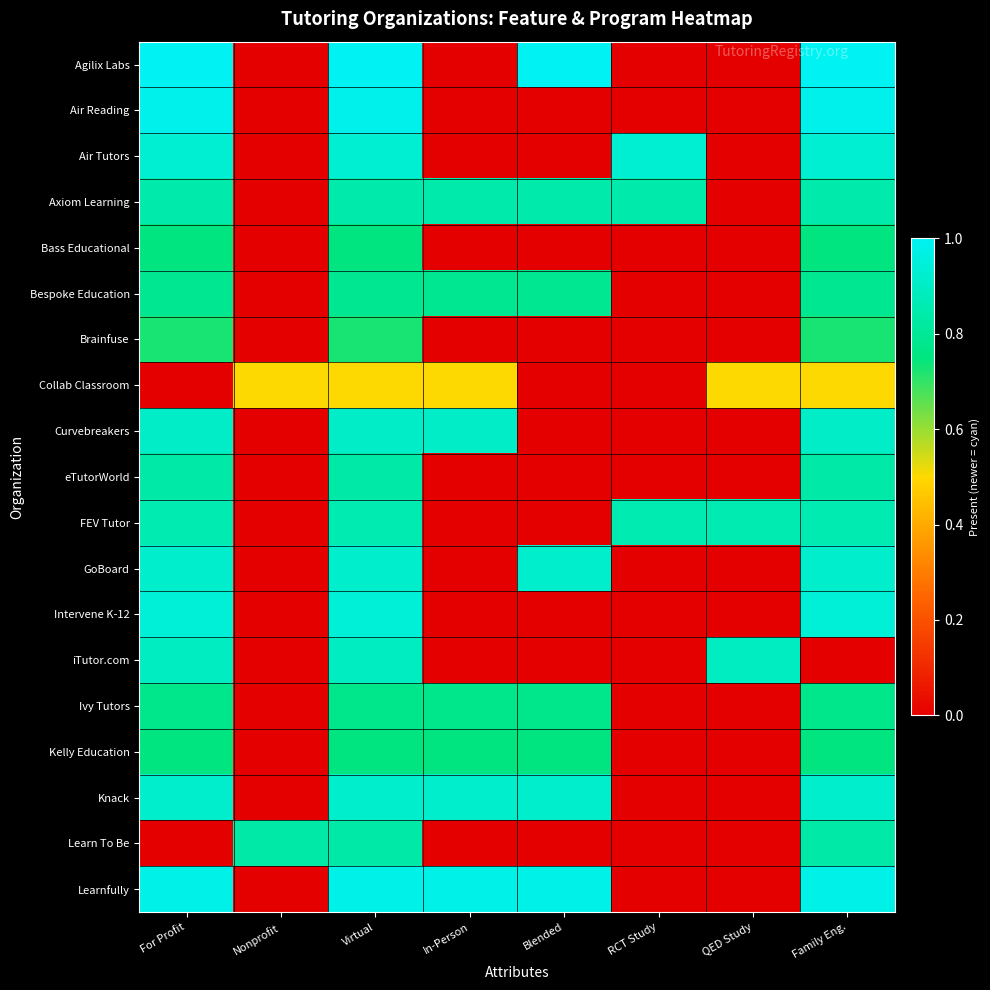

At Virtual, list the series in order from smallest to largest.

Collab Classroom, Brainfuse, Bass Educational, Kelly Education, Ivy Tutors, Bespoke Education, eTutorWorld, Learn To Be, Axiom Learning, FEV Tutor, iTutor.com, Curvebreakers, GoBoard, Knack, Air Tutors, Intervene K-12, Learnfully, Air Reading, Agilix Labs